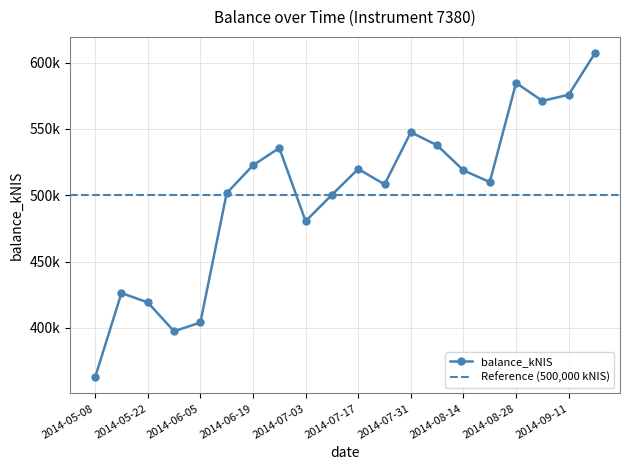

The chart shows a value of 419170.2 at 2014-05-22. True or false?

True